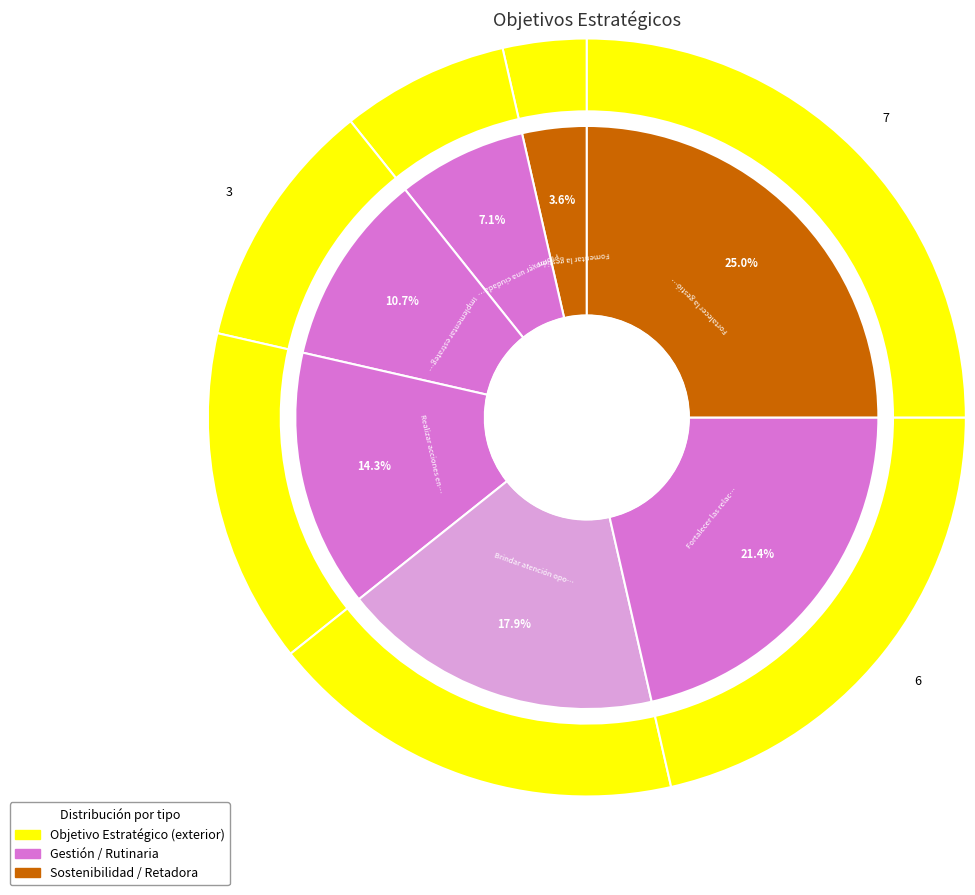

True or false: Implementar estrategias de Gobierno Abierto accounts for 19% of the total.

False